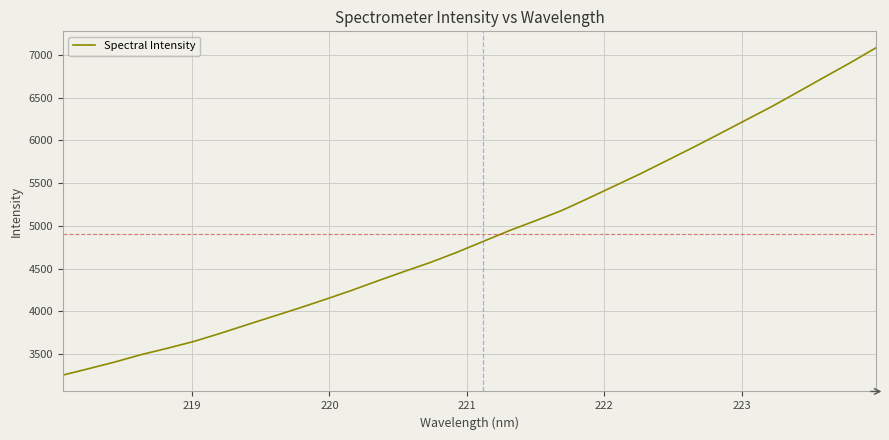

How many values are below 4817?

16